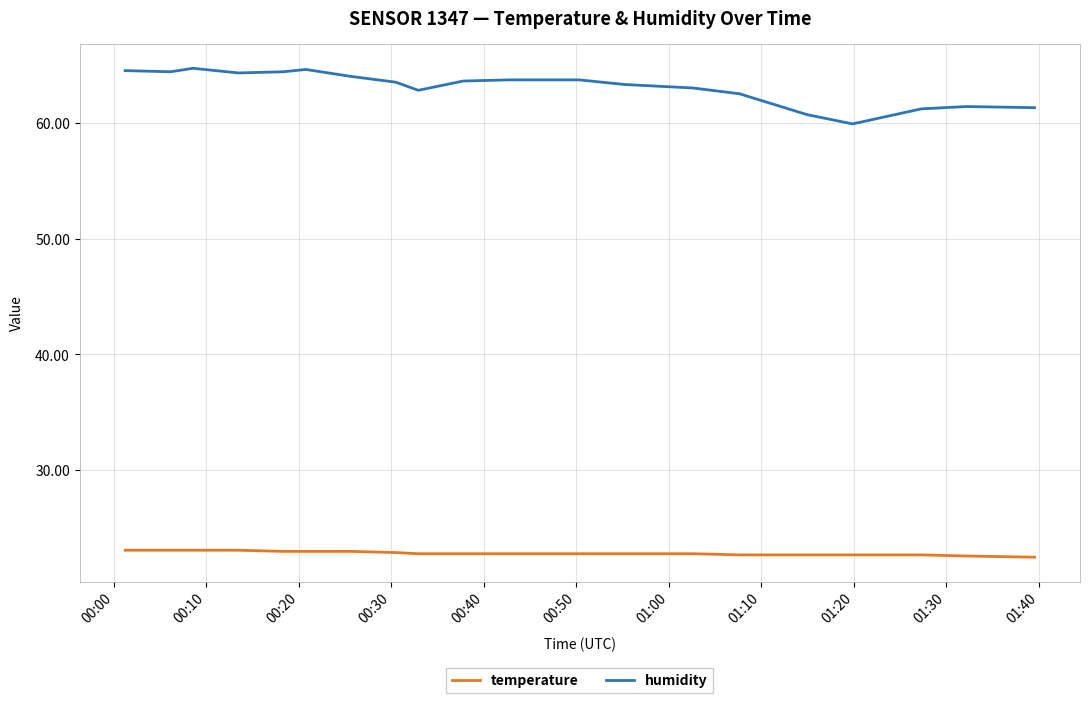

What is the maximum value for temperature?

23.1